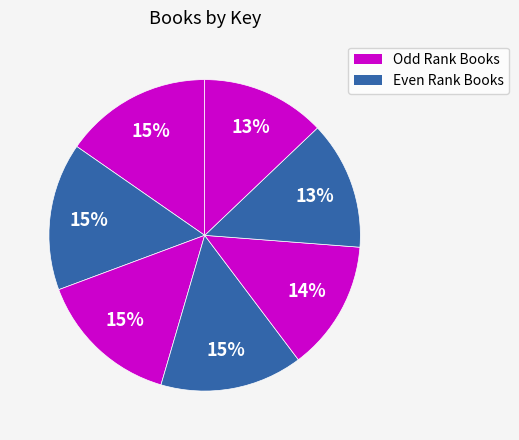

How many segments does this pie chart have?

7